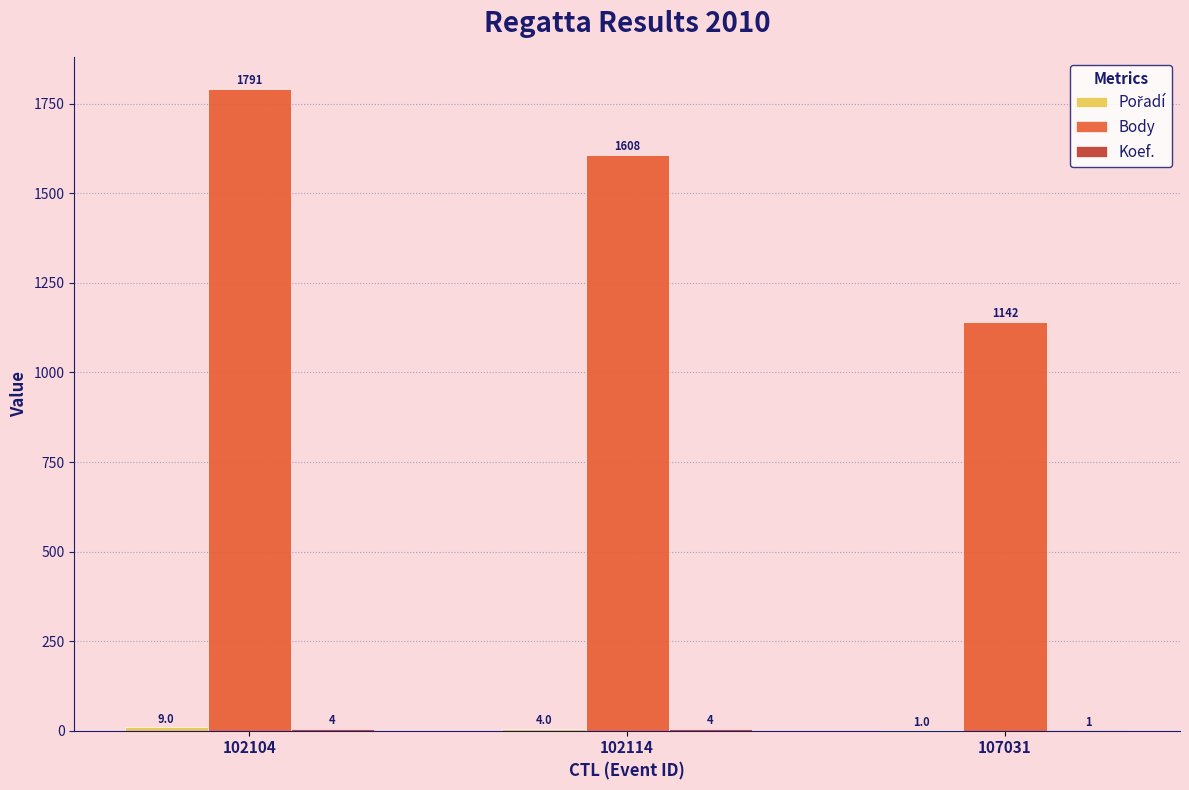

Is it true that Body equals 1624 at 107031?

False